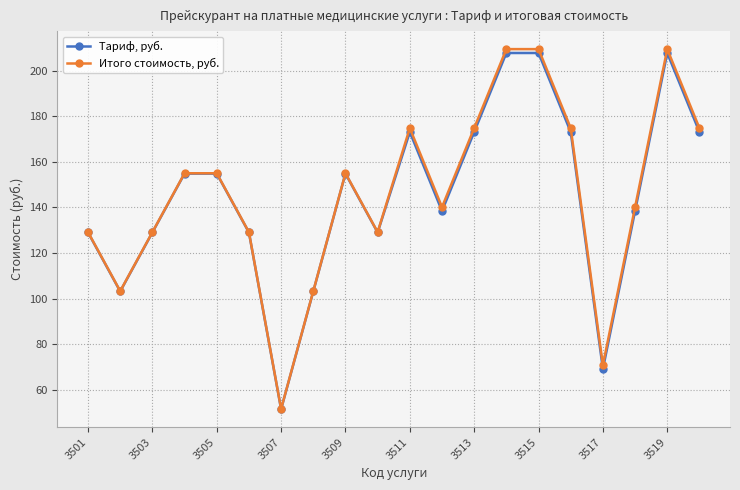

What is the lowest value of the Тариф, руб. series?

51.6